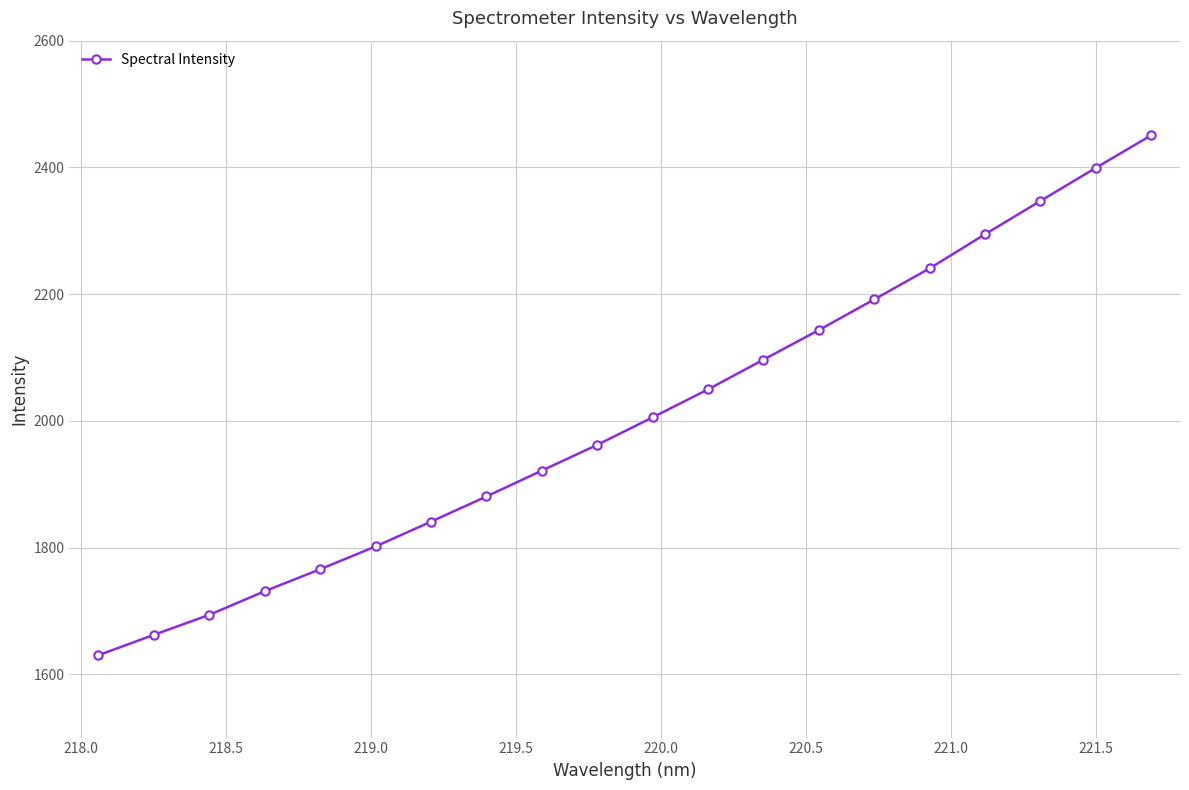

What is the value of the 3rd point from the left?

1693.7